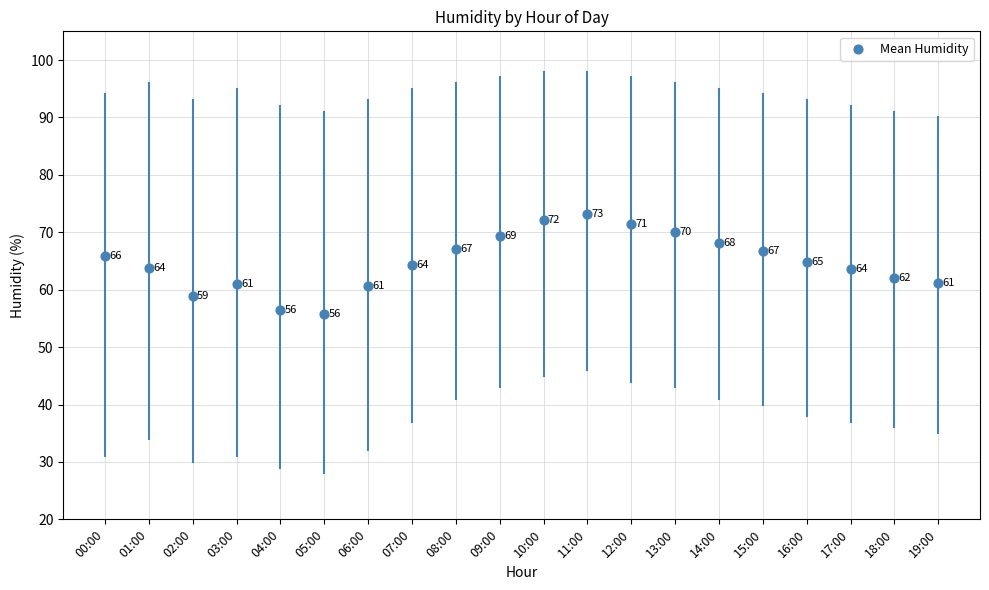

What is the range of Y values (max minus min)?

17.4